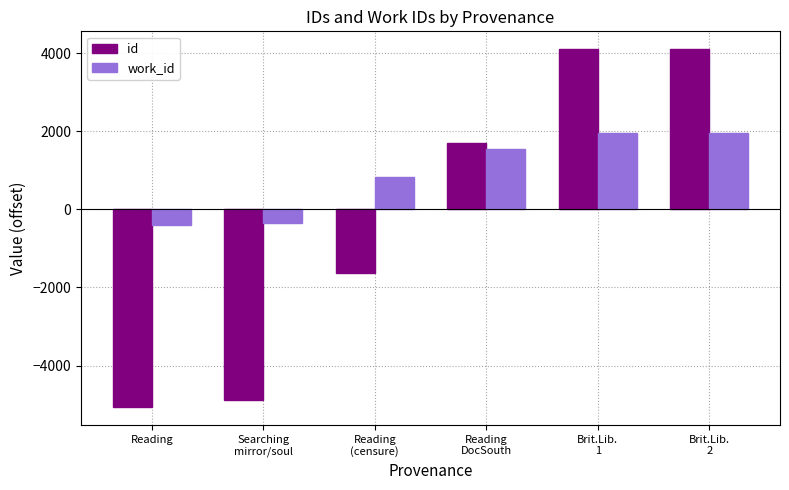

What is the value of the work_id bar at the 1st from the left?

-413